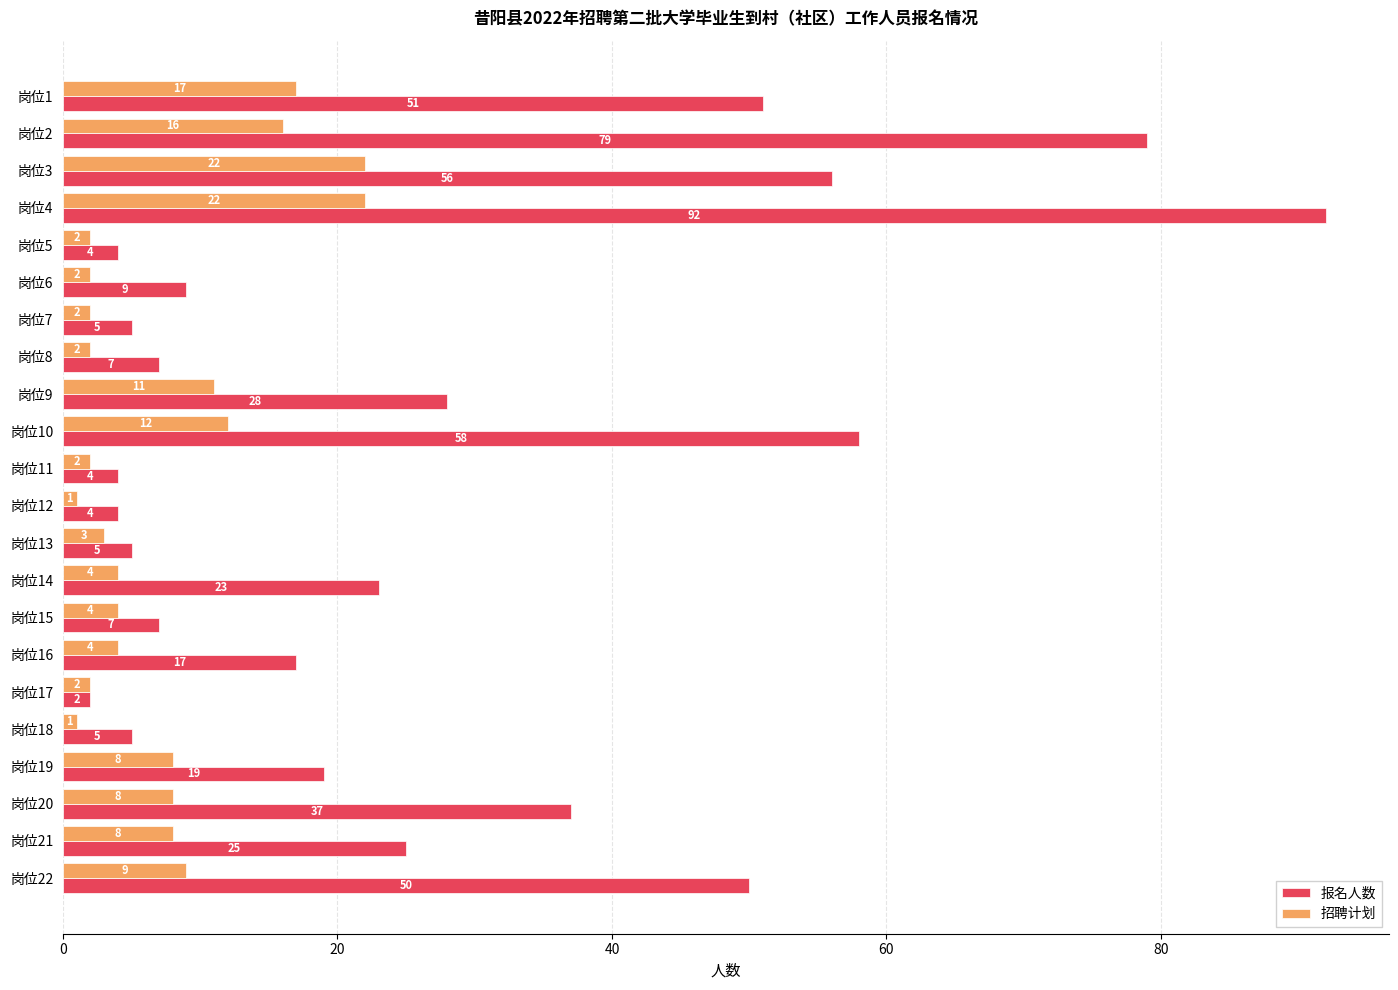

What is the difference between the second highest and minimum values in the 报名人数 series?

77